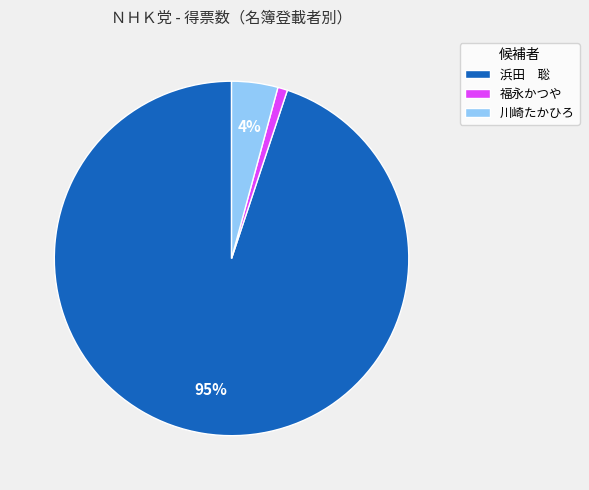

Does any single category account for the majority?

Yes